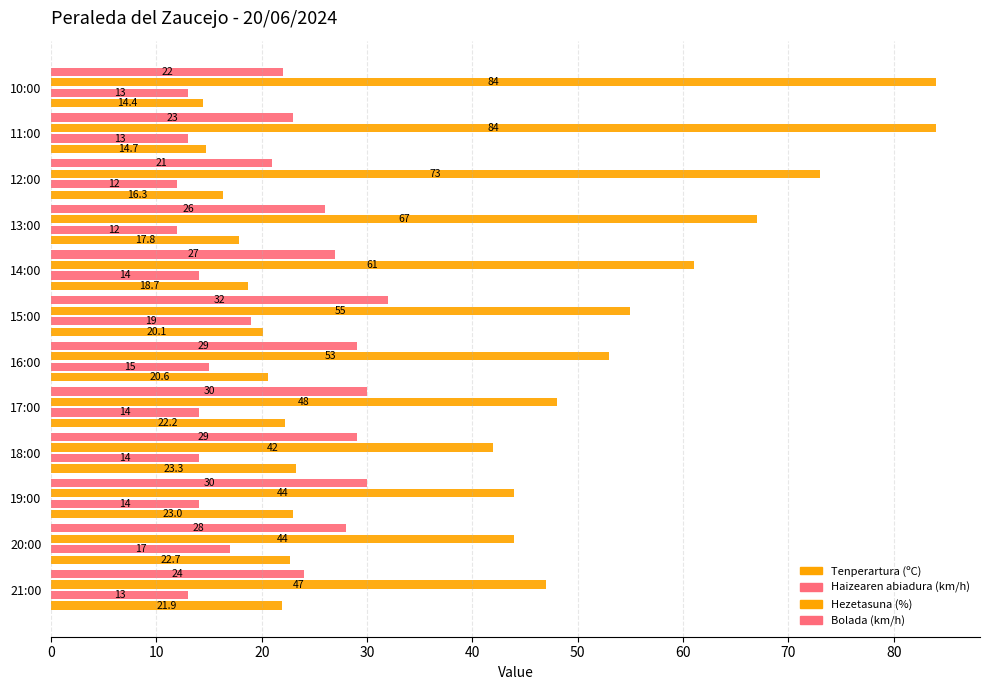

Rank the series by their maximum value, from lowest to highest.

Haizearen abiadura (km/h), Tenperartura (ºC), Bolada (km/h), Hezetasuna (%)